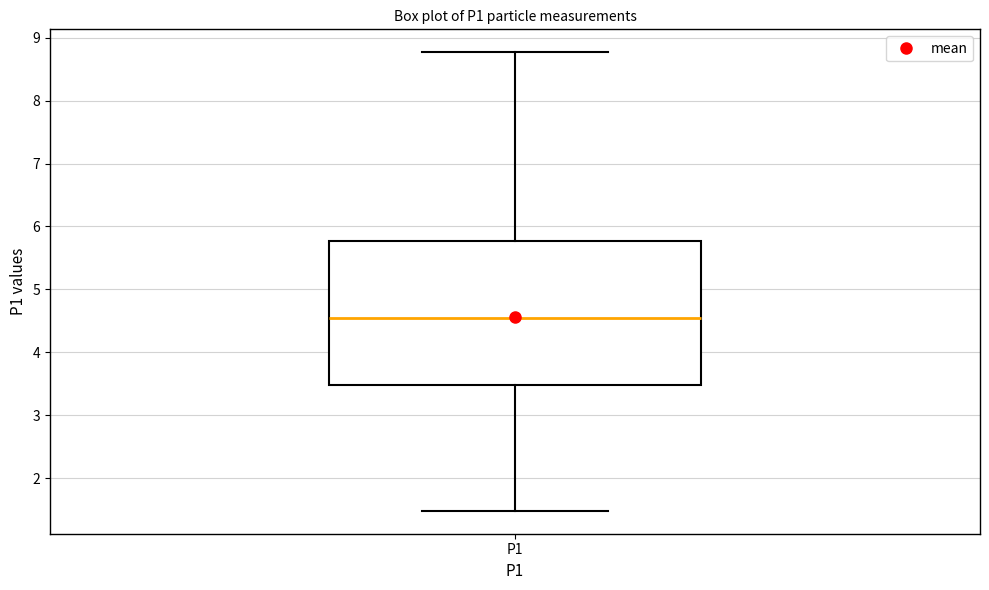

Transcribe this box plot: give where the median line is, the range the box spans, and where the two whiskers end, as read against the y-axis. The values are not printed on the chart, so give them approximately, as read against the axis.

median 4.6, box 3.5 to 5.8, whiskers 1.5 to 8.8